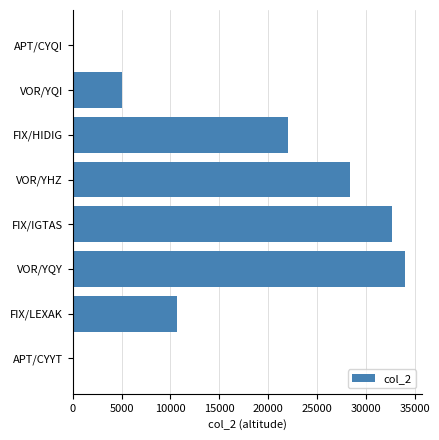

Reading bottom to top, what are all the values shown in this chart?

APT/CYYT=0	FIX/LEXAK=10700	VOR/YQY=34000	FIX/IGTAS=32700	VOR/YHZ=28400	FIX/HIDIG=22000	VOR/YQI=5000	APT/CYQI=0